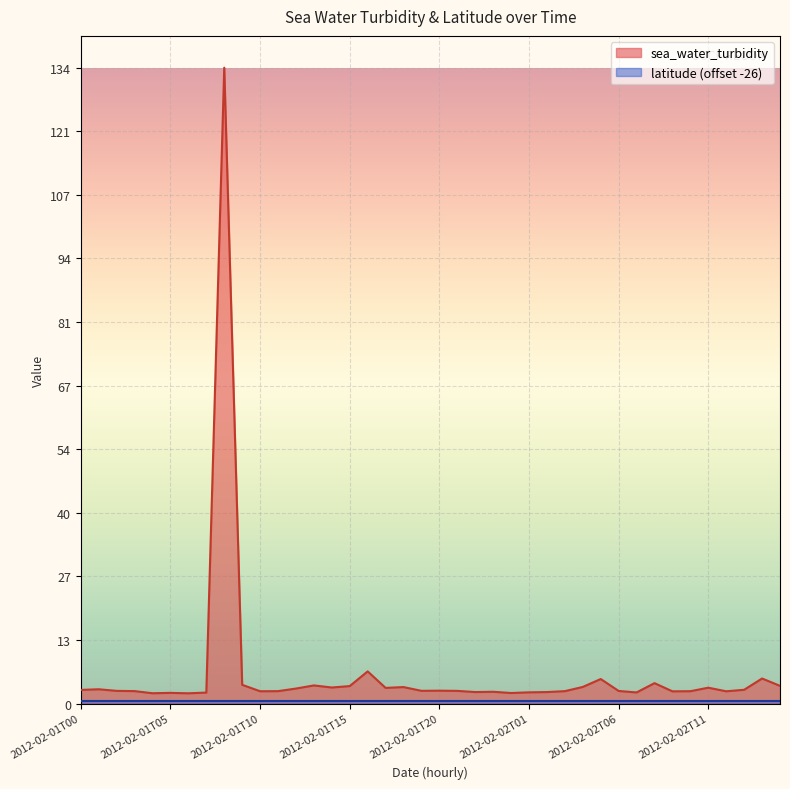

List the labels in order of value, largest first.

2012-02-01T08, 2012-02-01T16, 2012-02-02T14, 2012-02-02T05, 2012-02-02T08, 2012-02-01T09, 2012-02-01T13, 2012-02-02T15, 2012-02-01T15, 2012-02-02T04, 2012-02-01T18, 2012-02-01T14, 2012-02-02T11, 2012-02-01T17, 2012-02-01T12, 2012-02-01T01, 2012-02-02T13, 2012-02-01T00, 2012-02-01T20, 2012-02-01T19, 2012-02-01T02, 2012-02-01T21, 2012-02-02T06, 2012-02-01T03, 2012-02-01T11, 2012-02-02T03, 2012-02-02T10, 2012-02-01T10, 2012-02-02T12, 2012-02-02T09, 2012-02-01T23, 2012-02-01T22, 2012-02-02T02, 2012-02-02T01, 2012-02-02T07, 2012-02-01T07, 2012-02-01T05, 2012-02-02T00, 2012-02-01T04, 2012-02-01T06